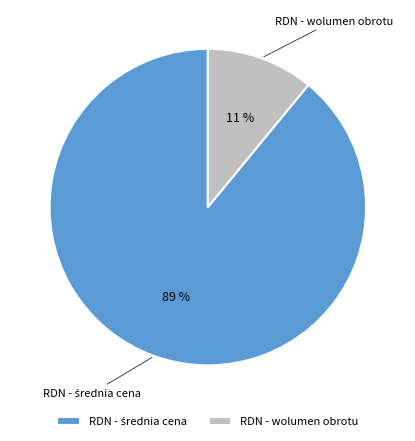

Which slice is the smallest?

RDN - wolumen obrotu